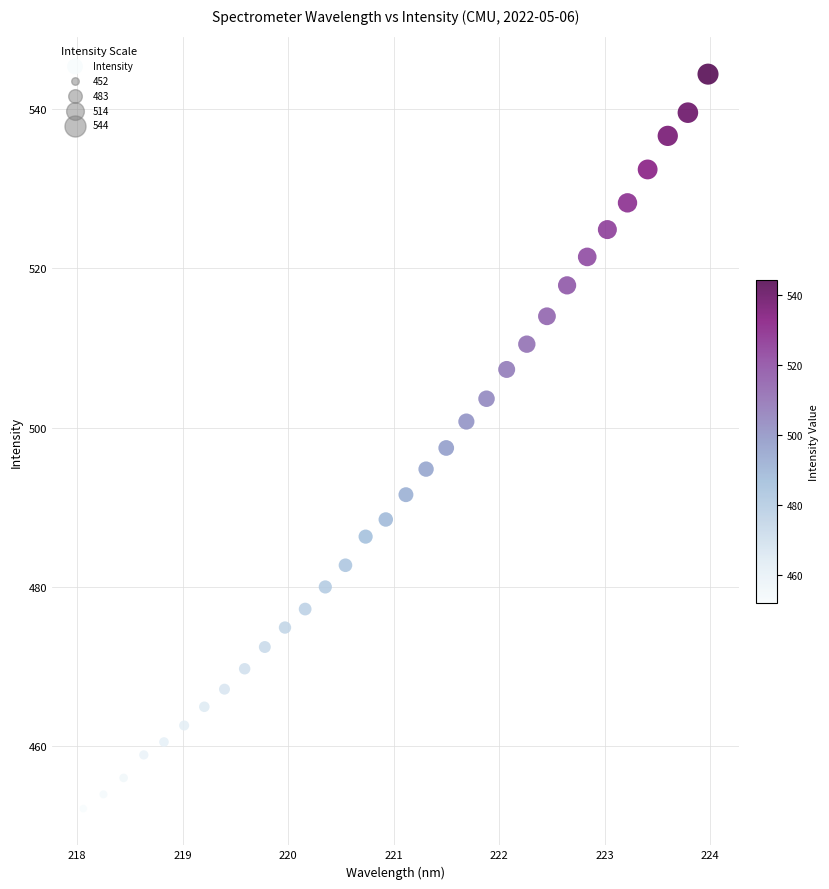

What is the range of Y values (max minus min)?

92.3